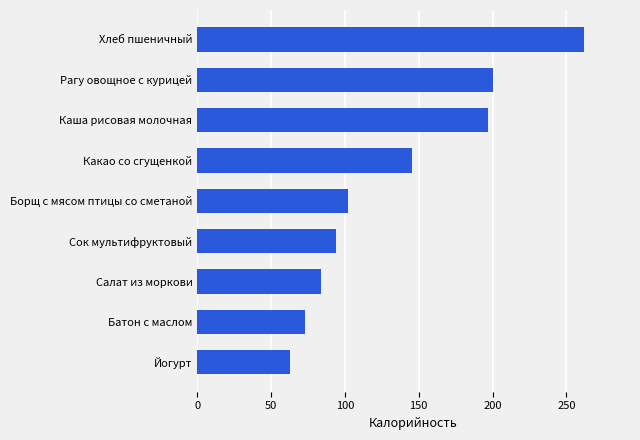

Which label corresponds to the largest value in the chart?

Хлеб пшеничный